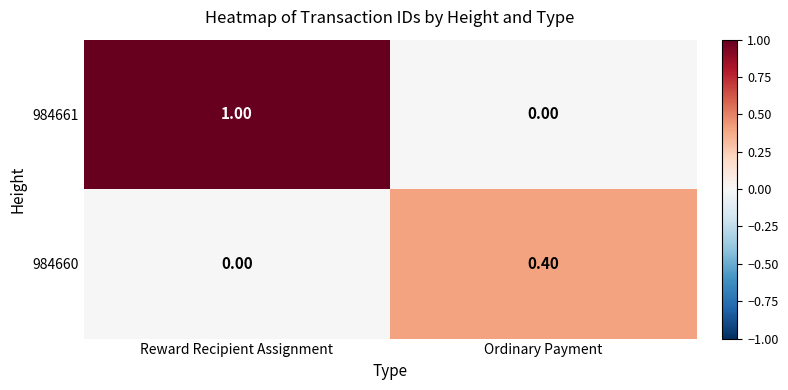

What is the spread (max minus min) of values at Reward Recipient Assignment?

1.0